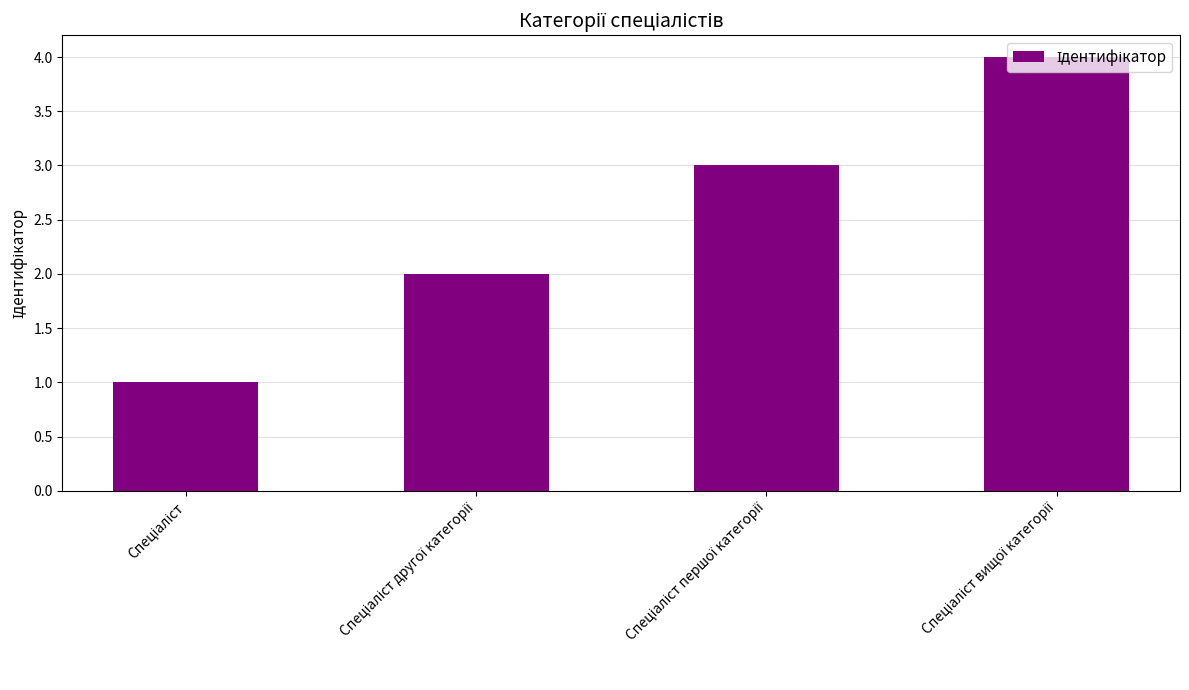

What is the maximum value shown in the chart?

4